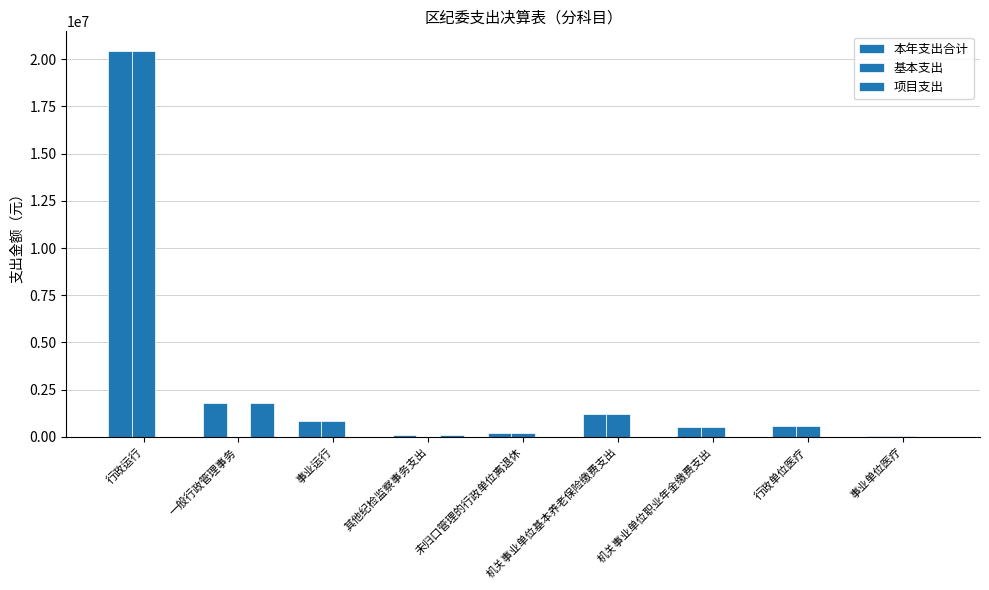

What is the sum of all 项目支出 values?

1876332.5